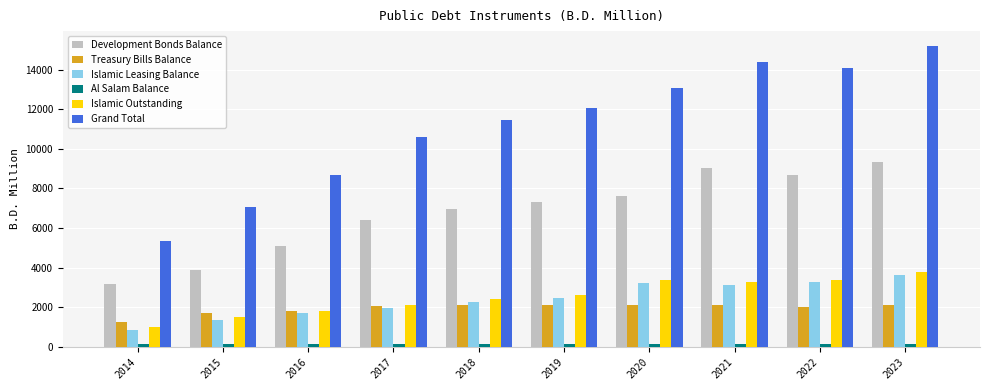

What is the difference between the Development Bonds Balance values at 2022 and 2020?

1061.4